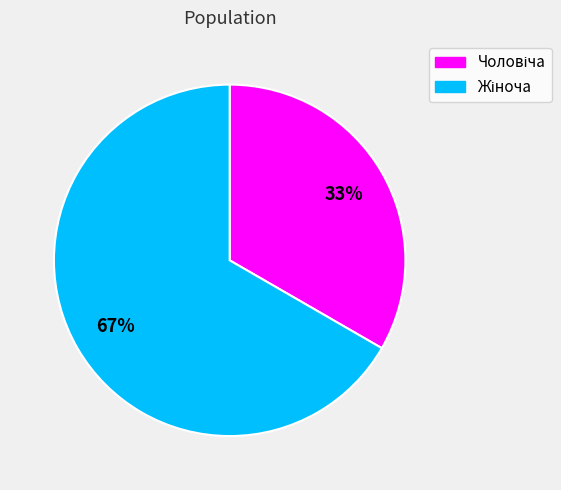

To the nearest percent, what is the average slice percentage?

50%